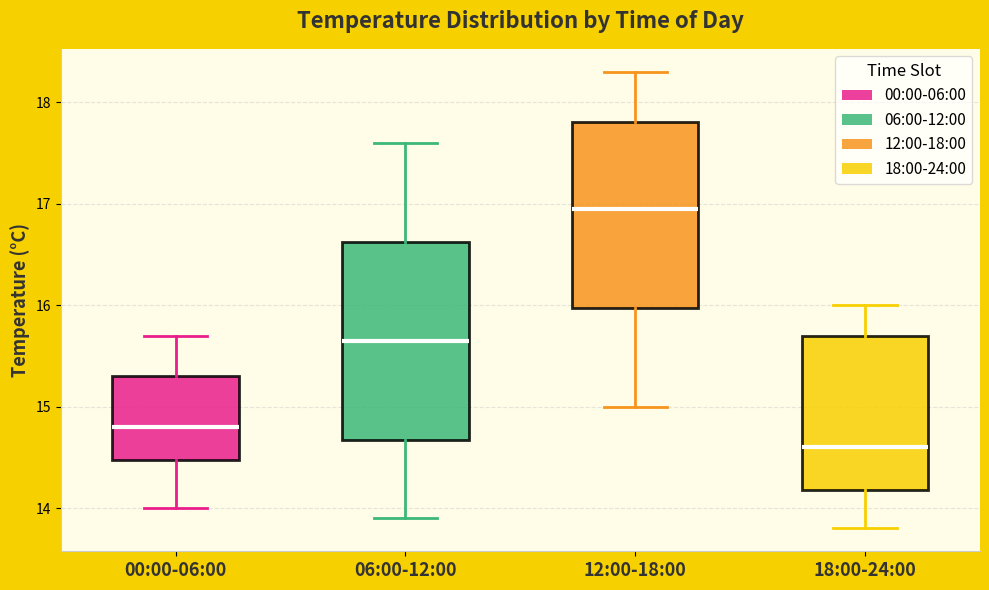

Reading left to right, read every box against the y-axis: the position of its median line, the range the box covers, and the ends of its whiskers. The values are not printed on the chart, so give them approximately, as read against the axis.

00:00-06:00: median 14.8, box 14.5 to 15.3, whiskers 14.0 to 15.7
06:00-12:00: median 15.7, box 14.7 to 16.6, whiskers 13.9 to 17.6
12:00-18:00: median 17.0, box 16.0 to 17.8, whiskers 15.0 to 18.3
18:00-24:00: median 14.6, box 14.2 to 15.7, whiskers 13.8 to 16.0